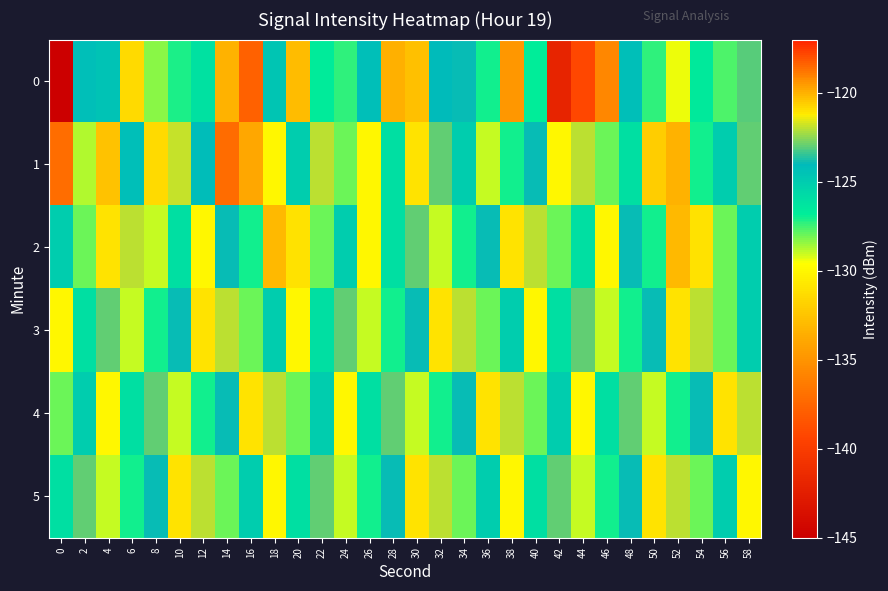

What is the maximum value shown in the chart?

-117.8